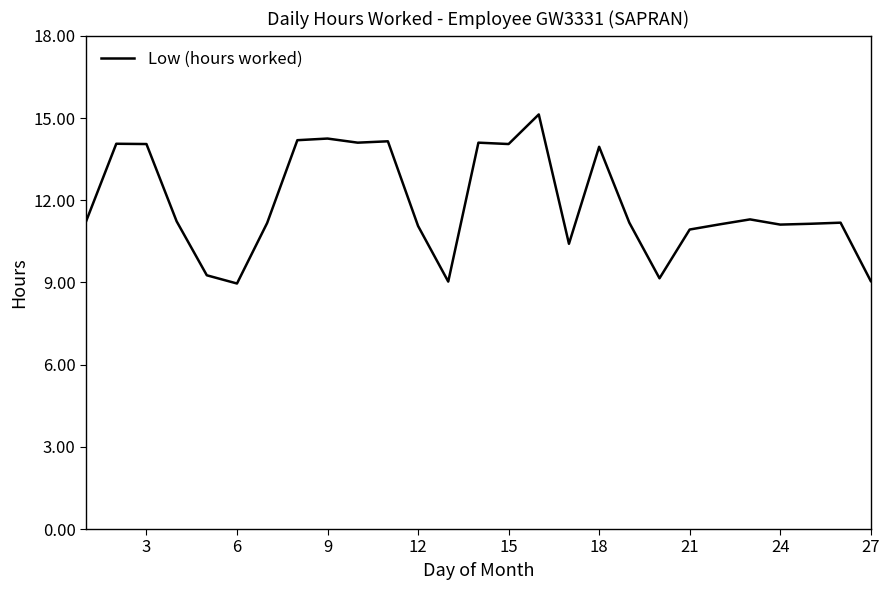

What is the maximum value shown in the chart?

15.1